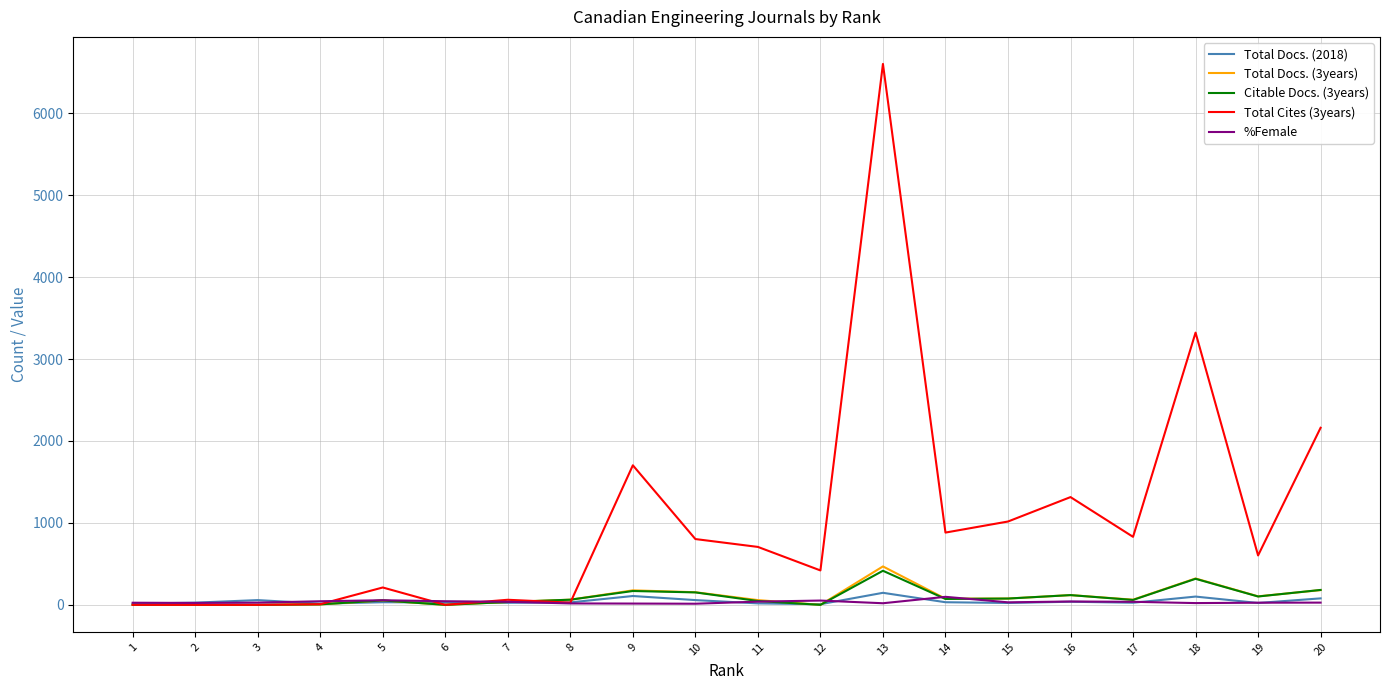

What is the total value across all series at 18?

4084.6